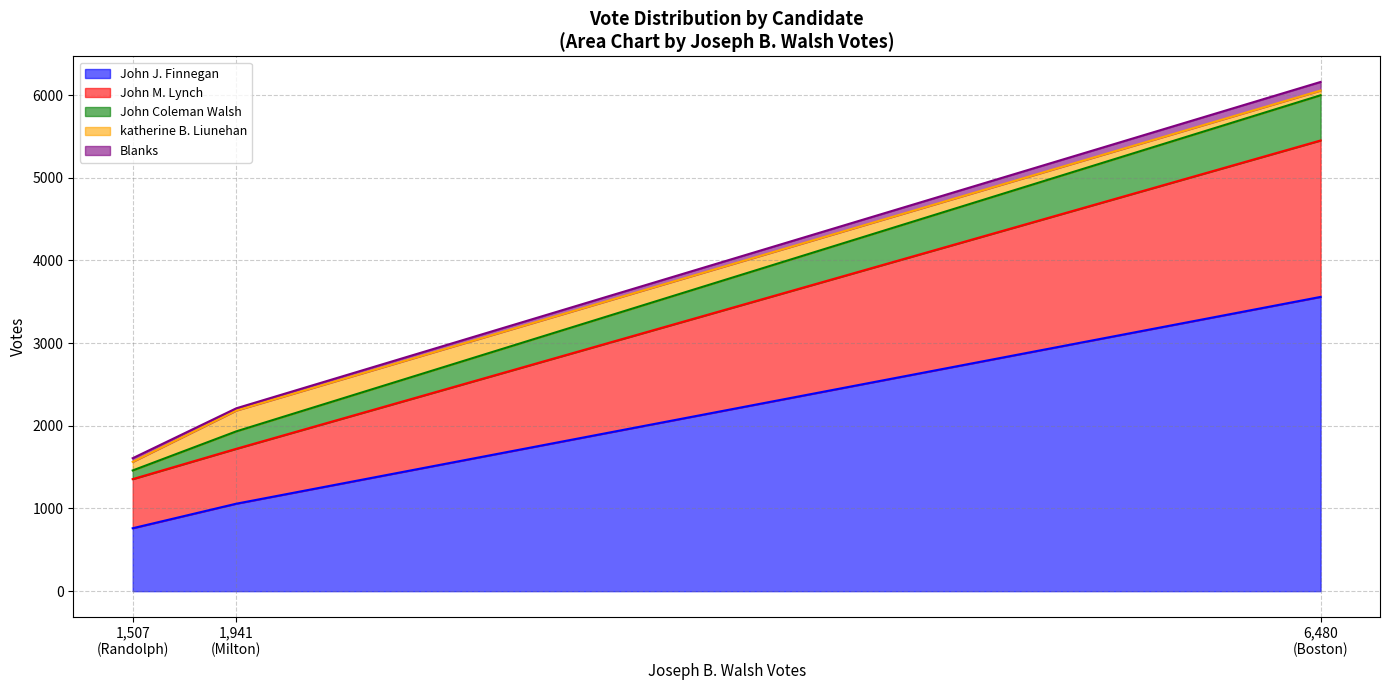

What is the highest value of the John J. Finnegan series?

3559